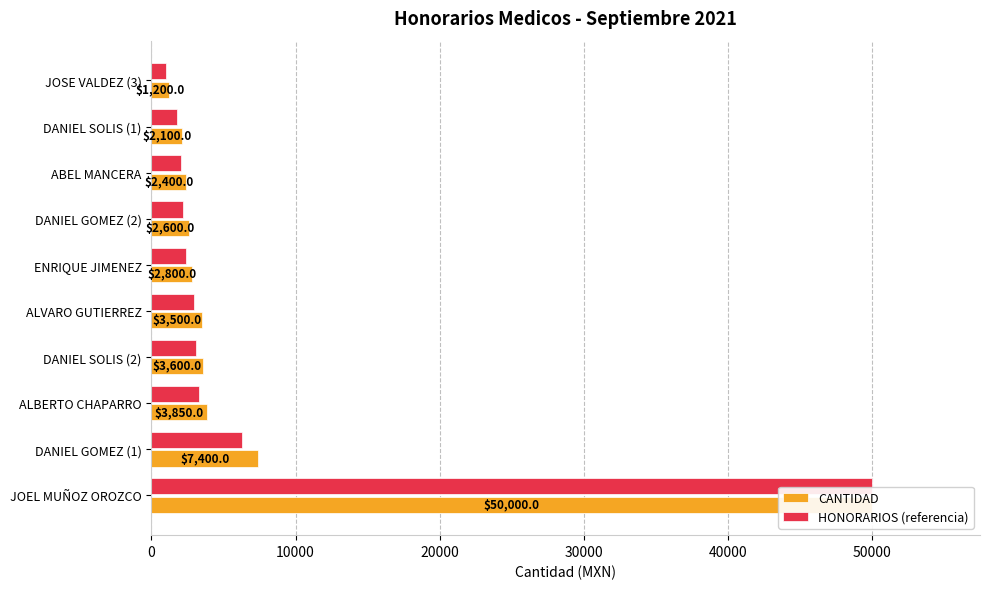

What is the smallest value displayed?

1020.0